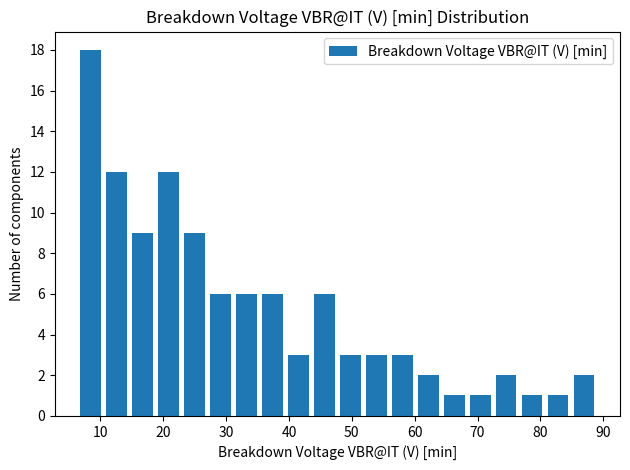

Reading left to right, transcribe this chart: for each bar, give the range it covers on the x-axis and its height. Neither the bar edges nor the heights are printed on the chart, so give them approximately, as read against the axes.

6 to 11: 18
11 to 15: 12
15 to 19: 9
19 to 23: 12
23 to 27: 9
27 to 31: 6
31 to 35: 6
35 to 39: 6
39 to 44: 3
44 to 48: 6
48 to 52: 3
52 to 56: 3
56 to 60: 3
60 to 64: 2
64 to 68: 1
68 to 72: 1
72 to 77: 2
77 to 81: 1
81 to 85: 1
85 to 89: 2